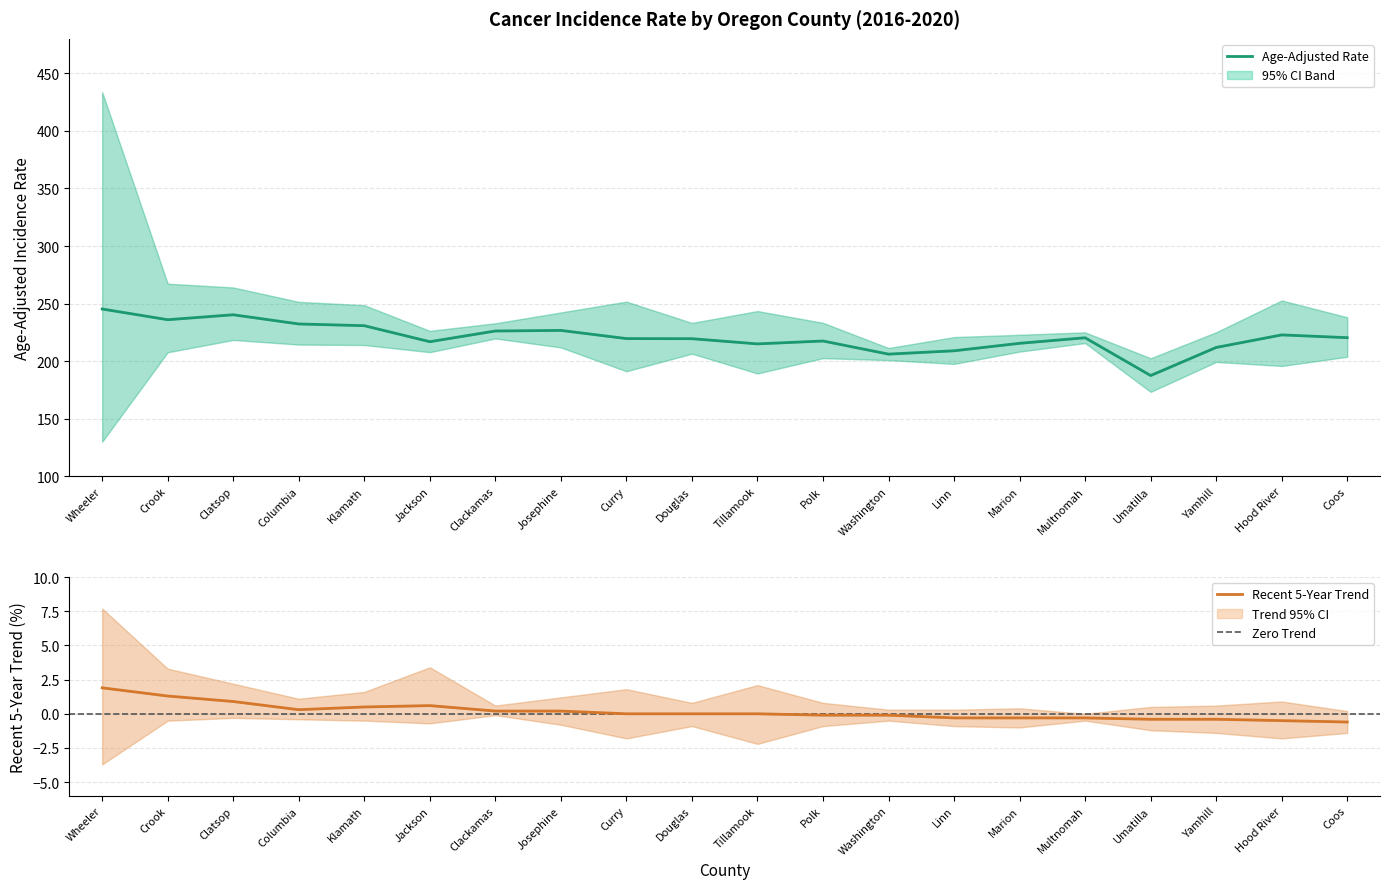

What is the difference between the highest and lowest values at Curry?

253.5